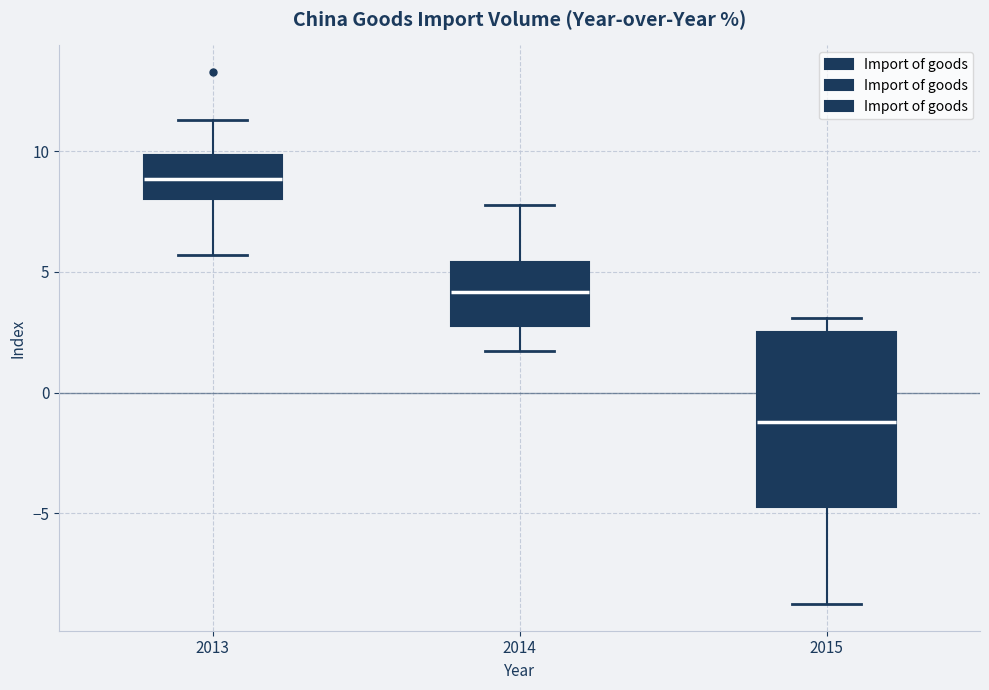

Which box has the highest median line?

2013